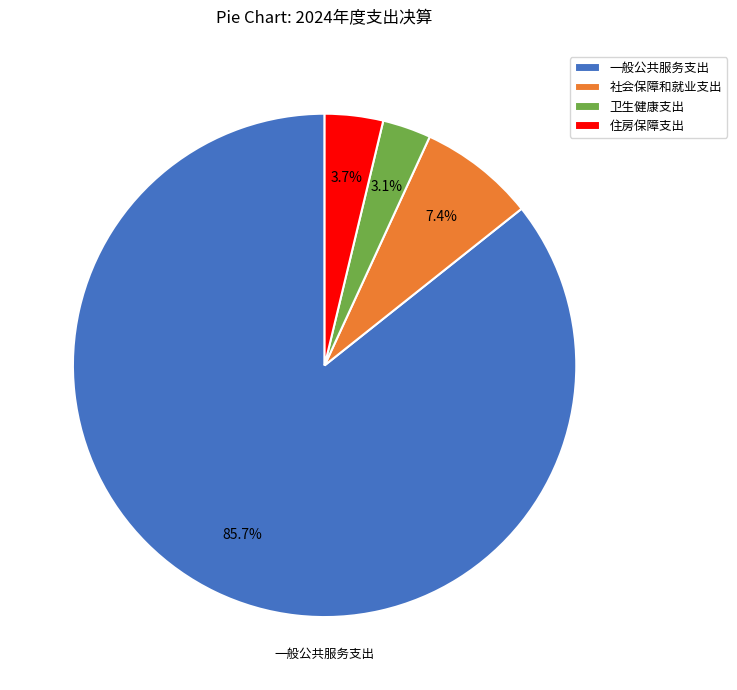

What is the majority slice?

一般公共服务支出